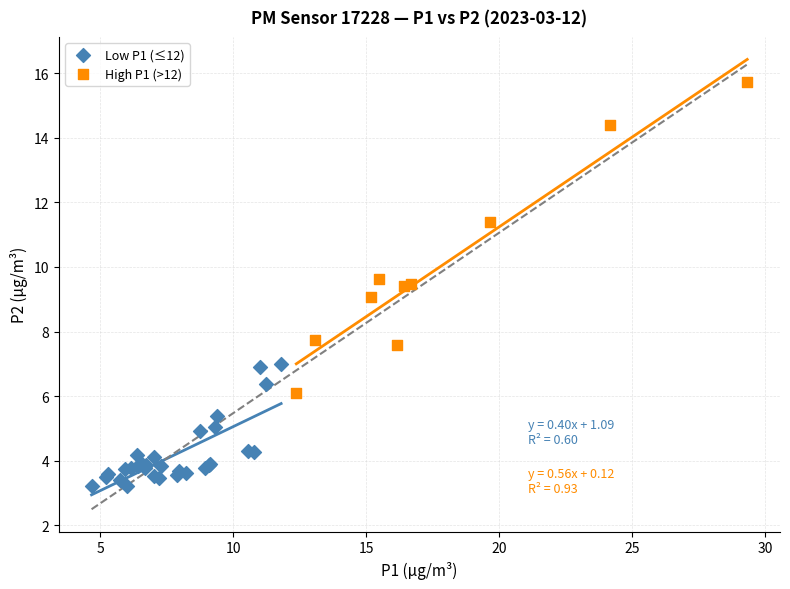

Which series has the widest spread of Y values?

High P1 (>12)